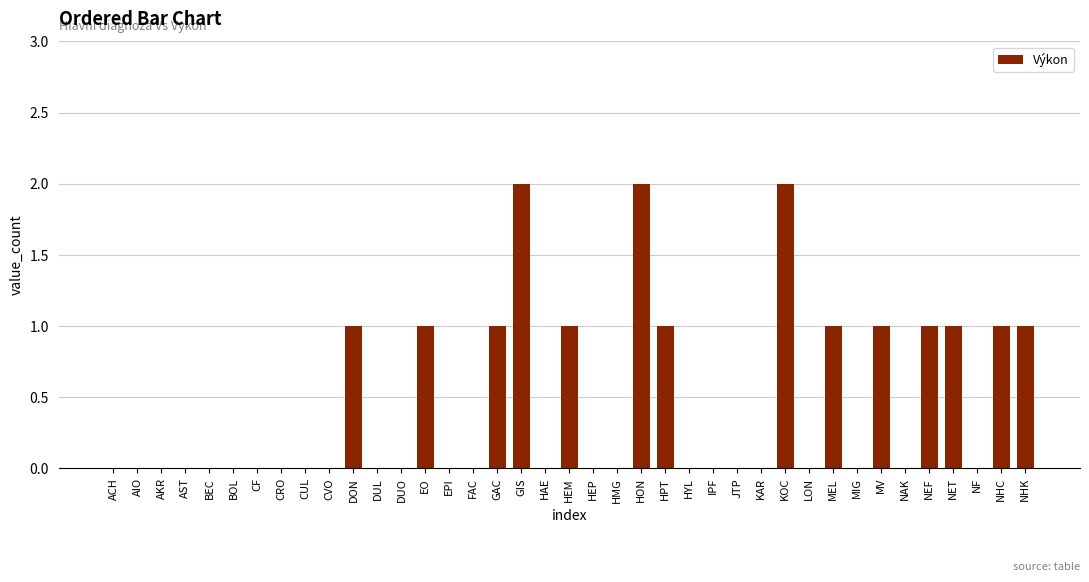

The value at HON is 3. True or false?

False